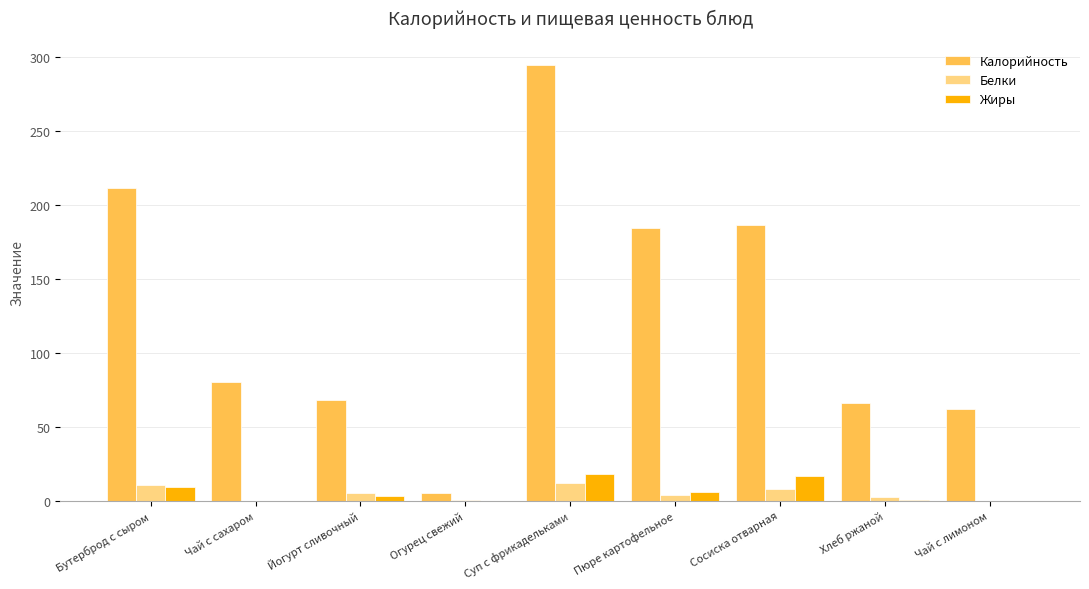

How many categories are shown in the chart?

9